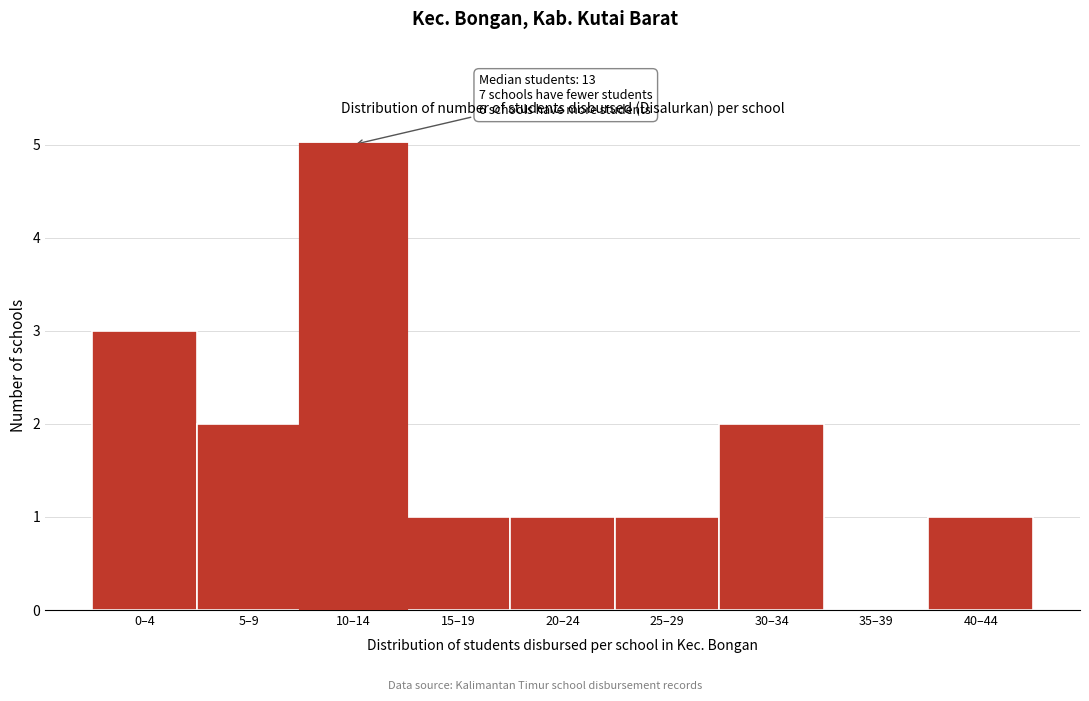

Reading right to left, list all the values displayed in this chart.

40–44=1	35–39=0	30–34=2	25–29=1	20–24=1	15–19=1	10–14=5	5–9=2	0–4=3